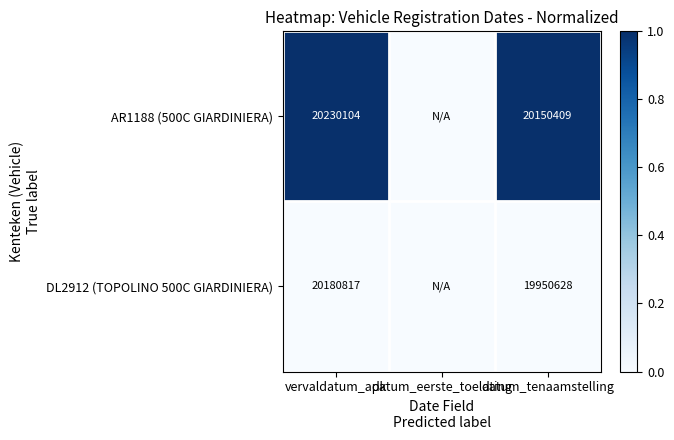

Which has a higher value, datum_tenaamstelling or vervaldatum_apk?

datum_tenaamstelling